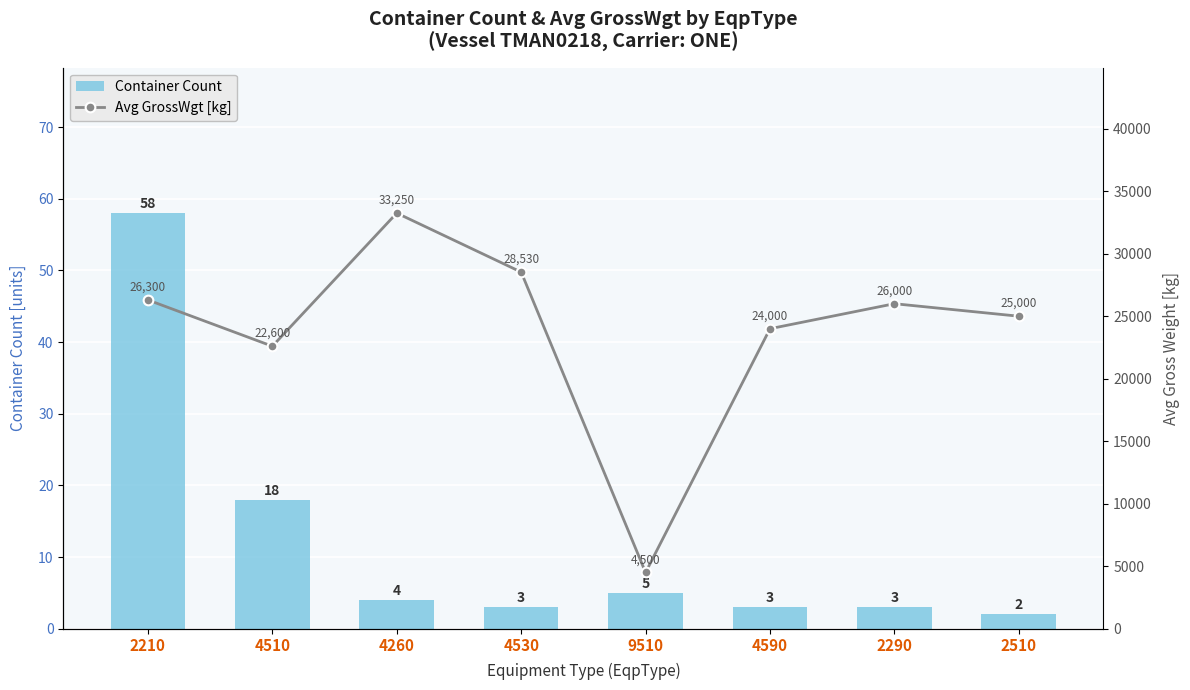

Is it true that Container Count equals 3 at 2290?

True